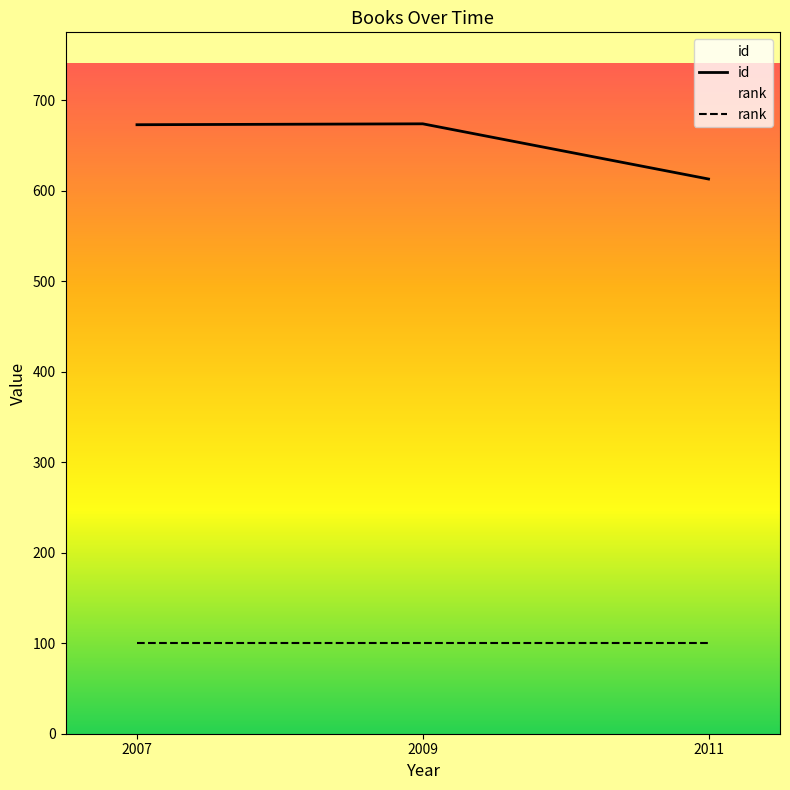

How many lines are shown in the chart?

2